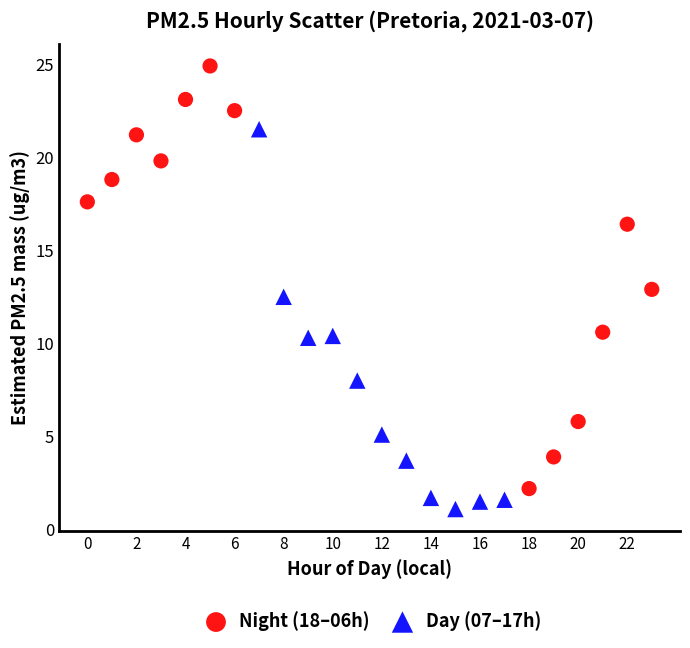

Which series reaches the minimum Y coordinate?

Day (07–17h)